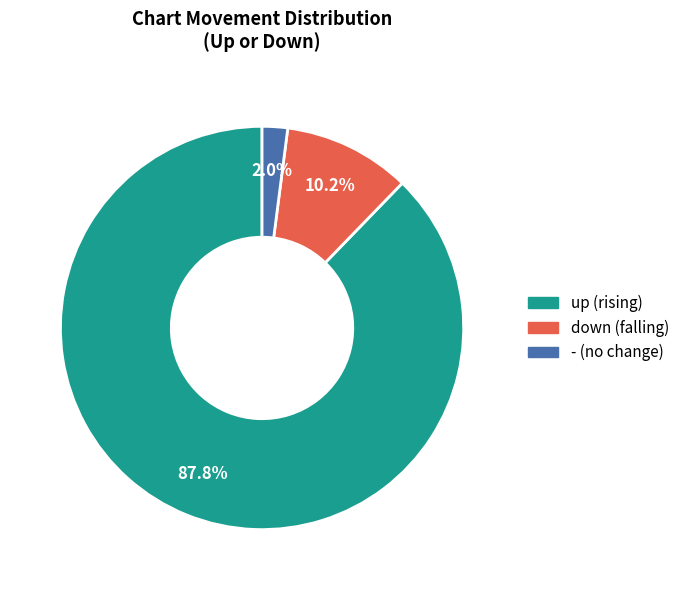

What is the ratio of the value at down to the value at up?

0.1